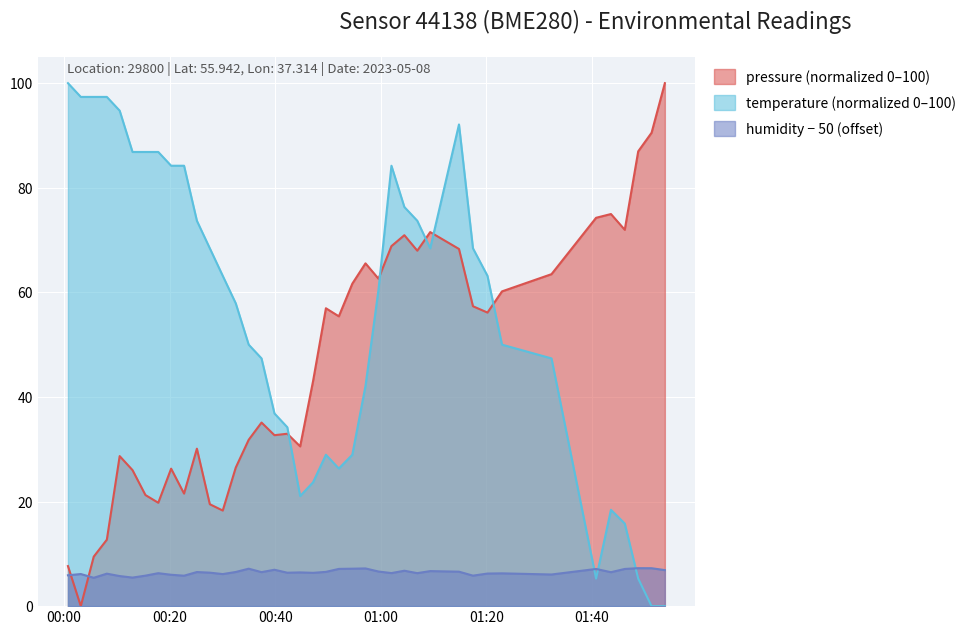

What is the difference between the second highest and second lowest values in the humidity series?

1.8